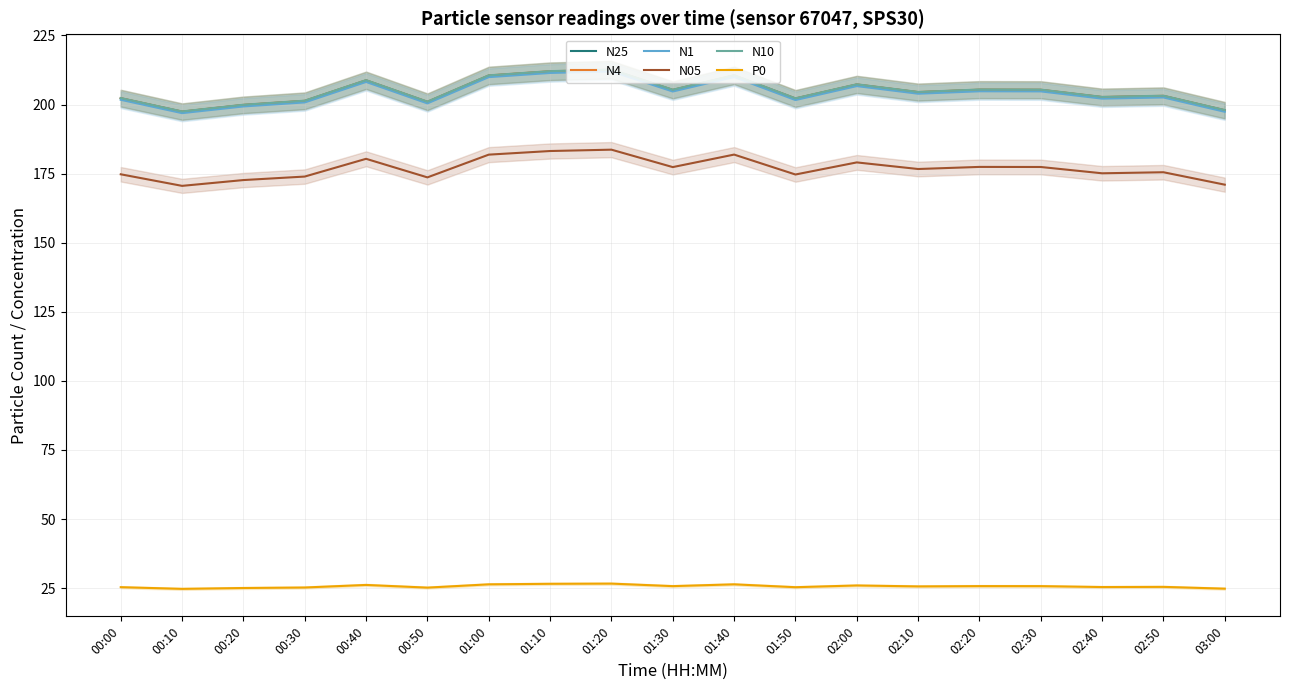

List the labels in order of P0 value, smallest first.

00:10, 03:00, 00:20, 00:50, 00:30, 01:50, 00:00, 02:40, 02:50, 02:10, 01:30, 02:30, 02:20, 02:00, 00:40, 01:00, 01:40, 01:10, 01:20